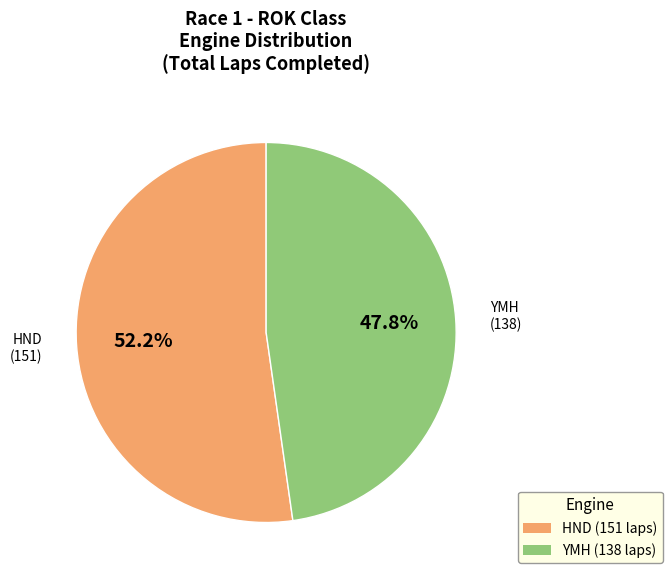

To the nearest percent, what is the combined percentage of HND and YMH?

100%